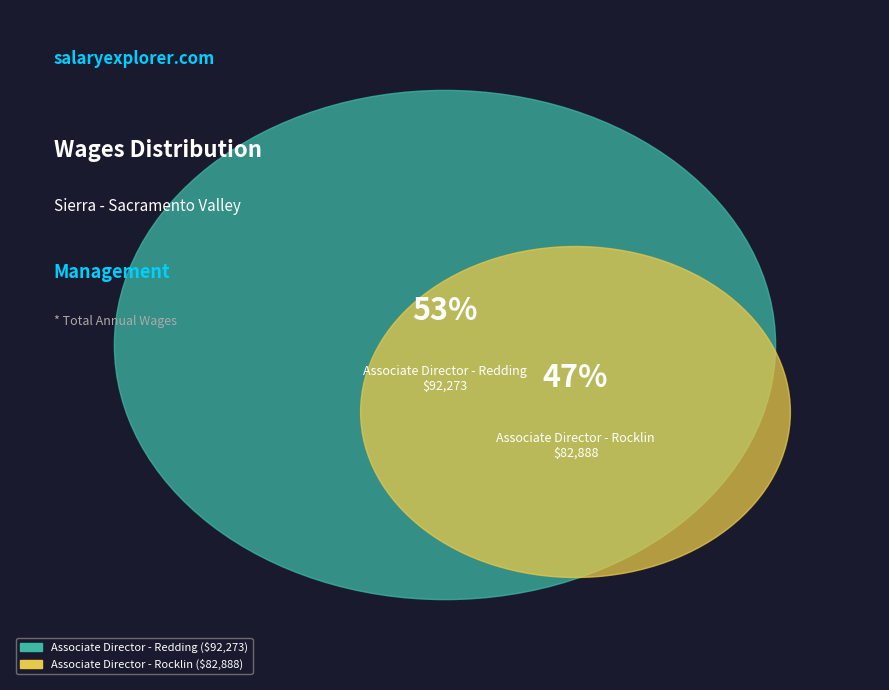

How many segments does this pie chart have?

2